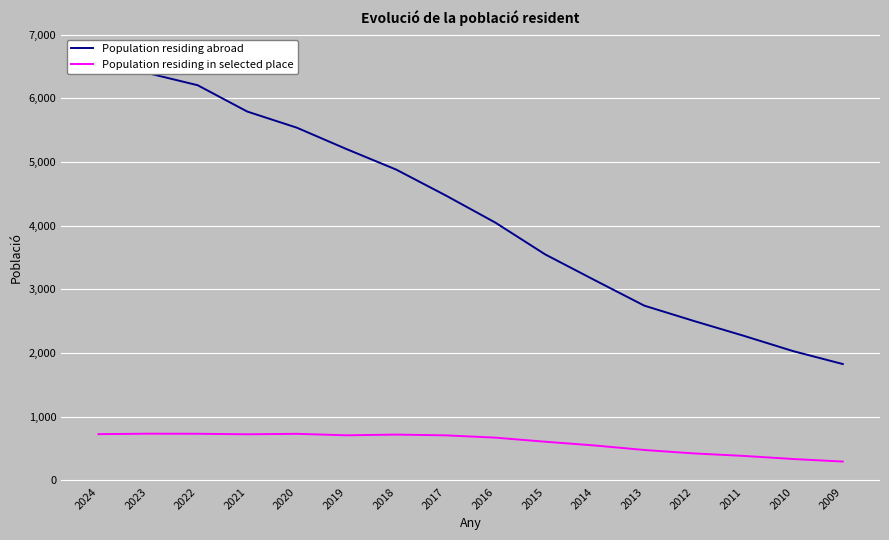

Rank the series at 2023 from highest to lowest value.

Population residing abroad, Population residing in selected place